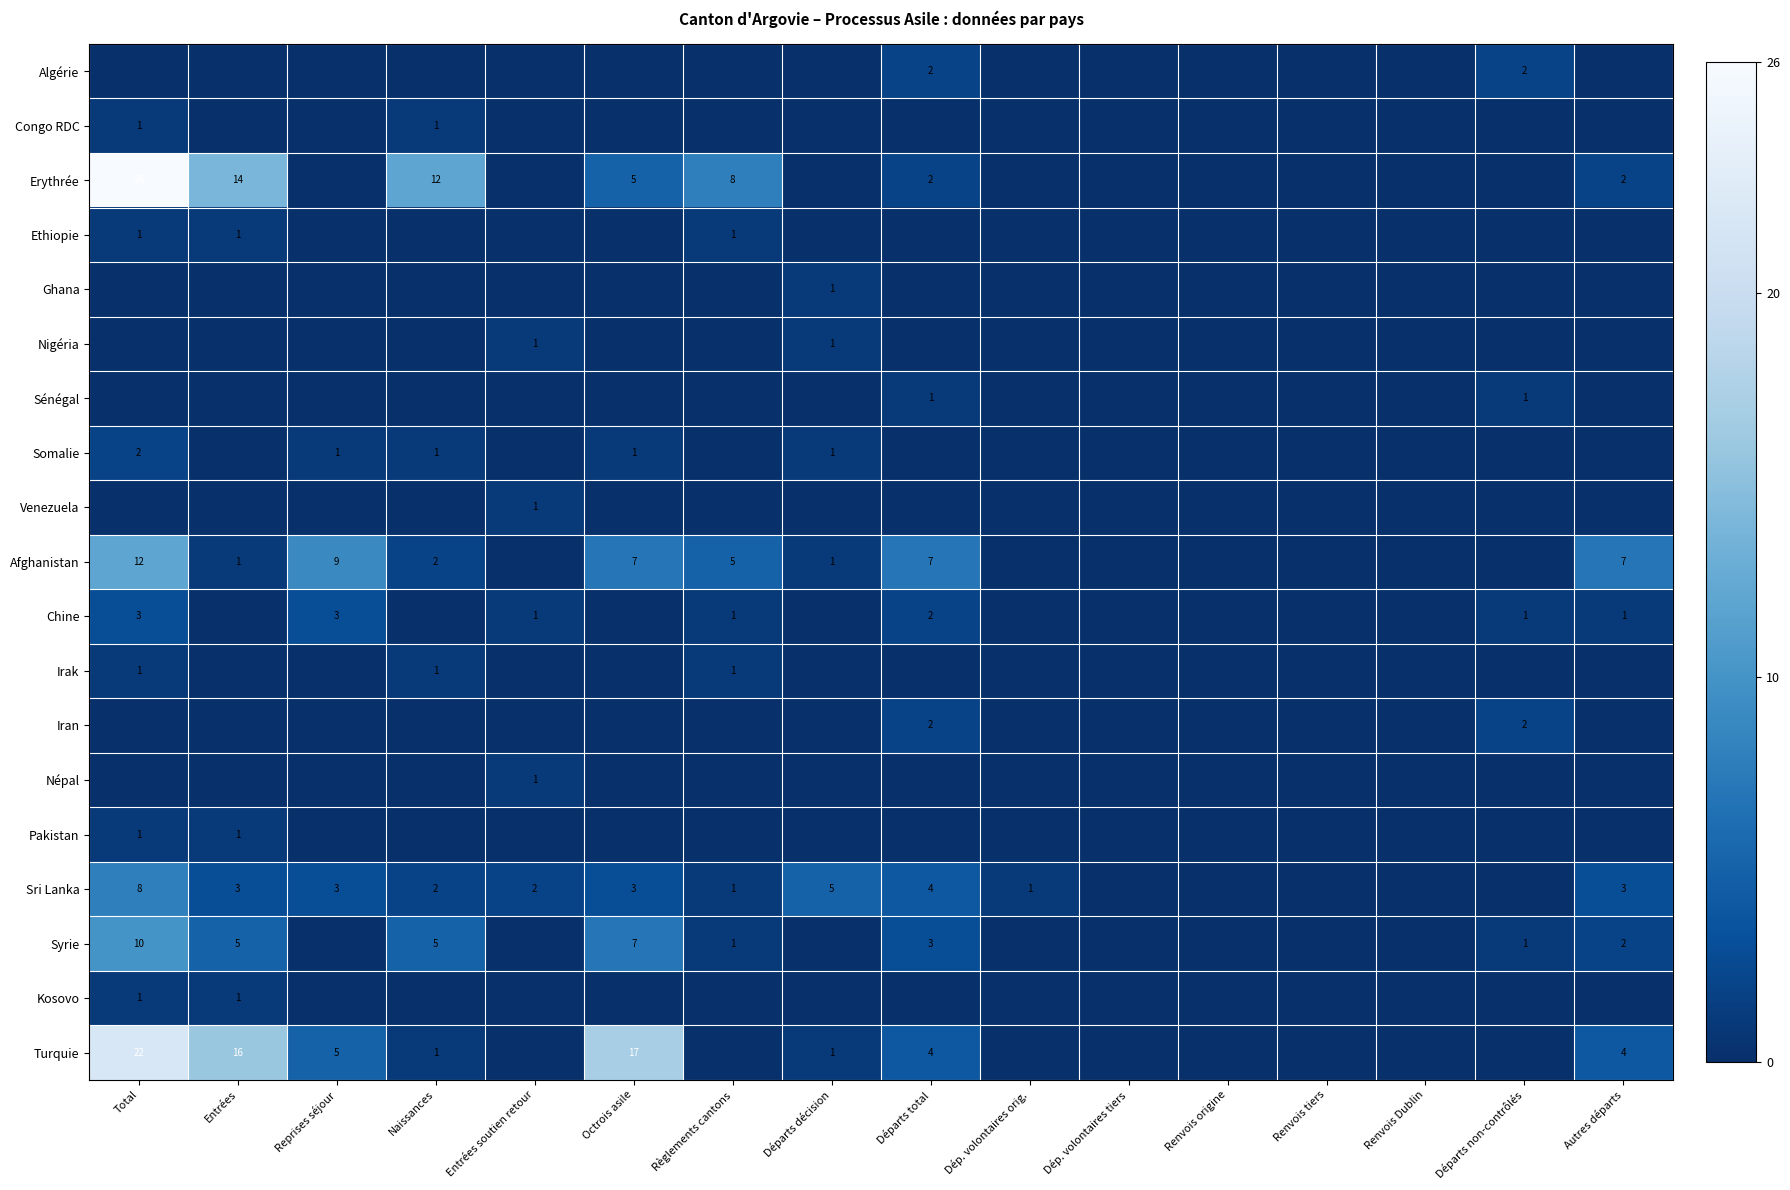

True or false: Afghanistan has a value of 7 at Départs total.

True